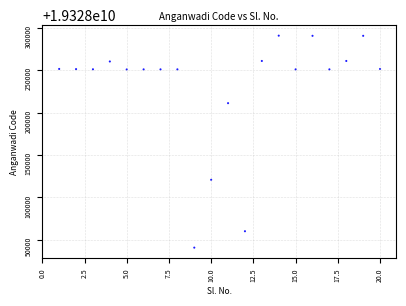

What is the range of X values (max minus min)?

19